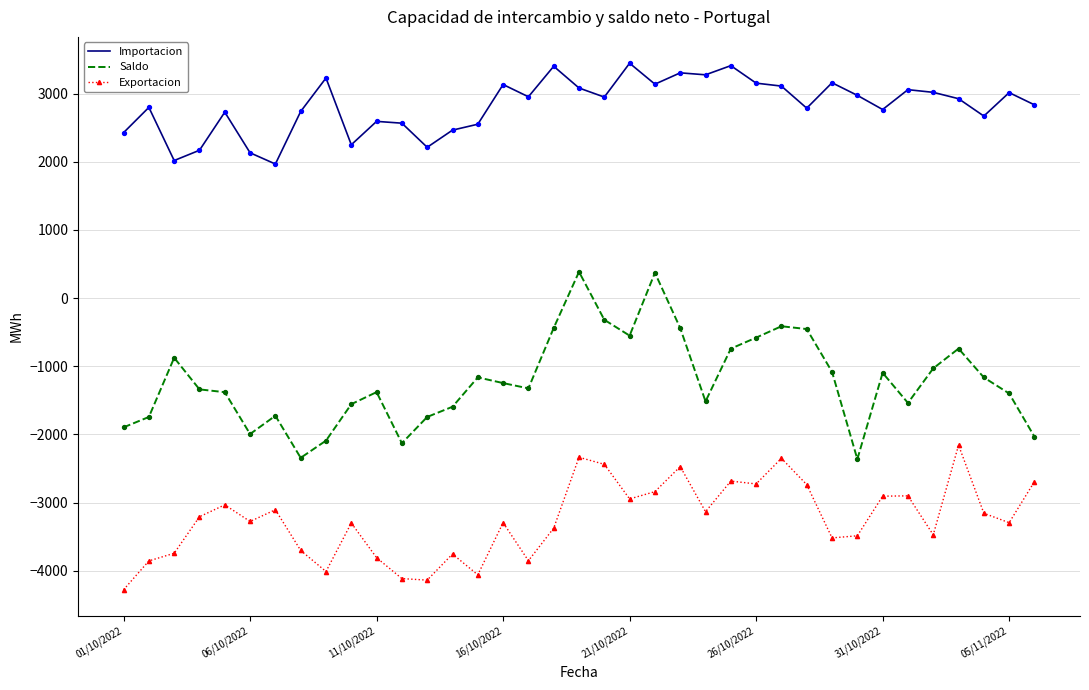

Which series has the largest range (max minus min)?

Saldo